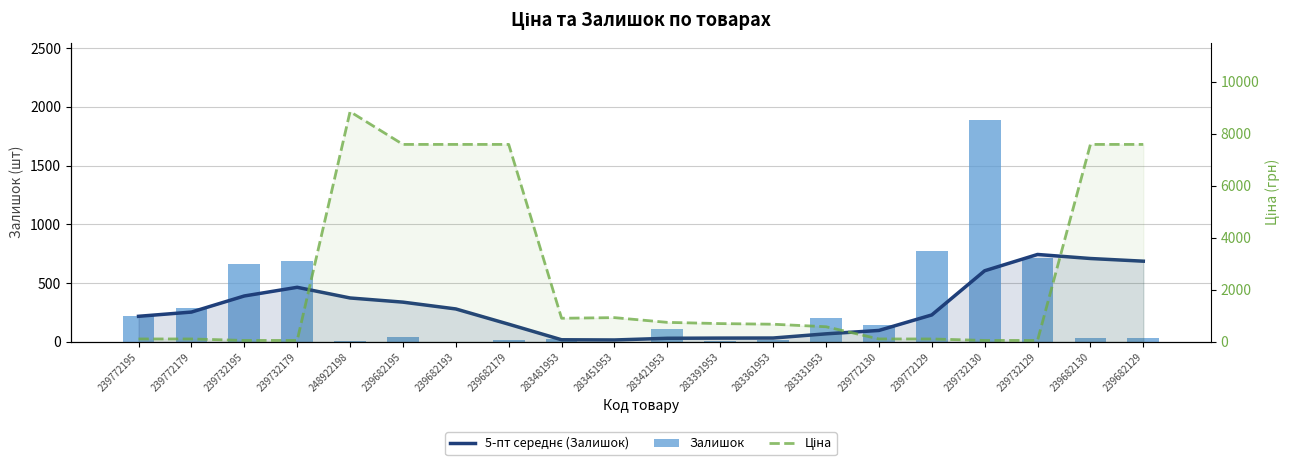

What are all the series names shown in the legend?

5-пт середнє (Залишок), Залишок, Ціна